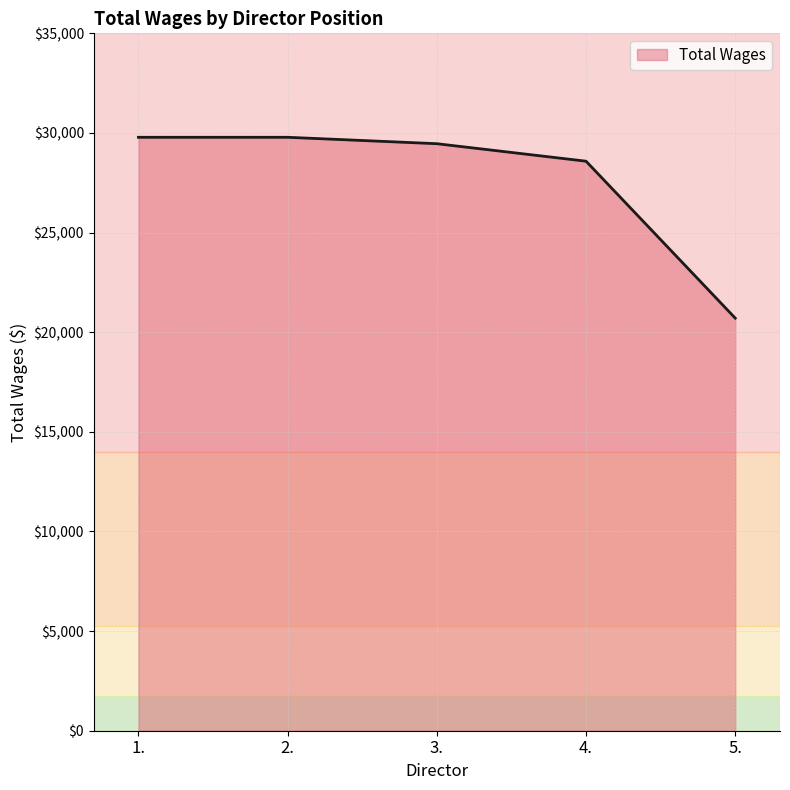

What is the approximate value at 5., to the nearest 100?

20700